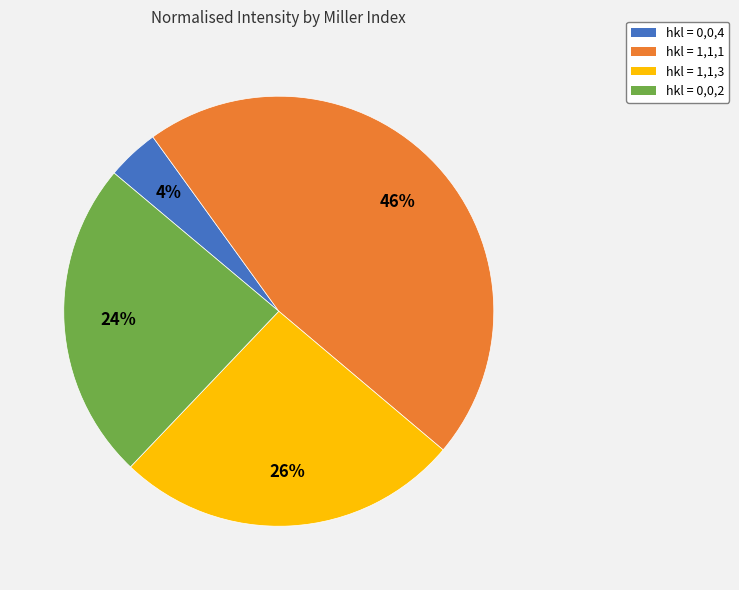

To the nearest percent, what is the difference between the largest and smallest slice percentages?

42%